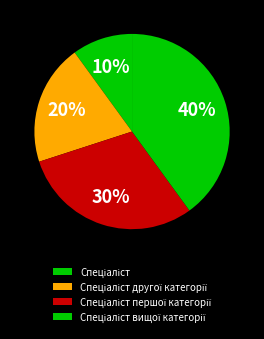

How many segments does this pie chart have?

4